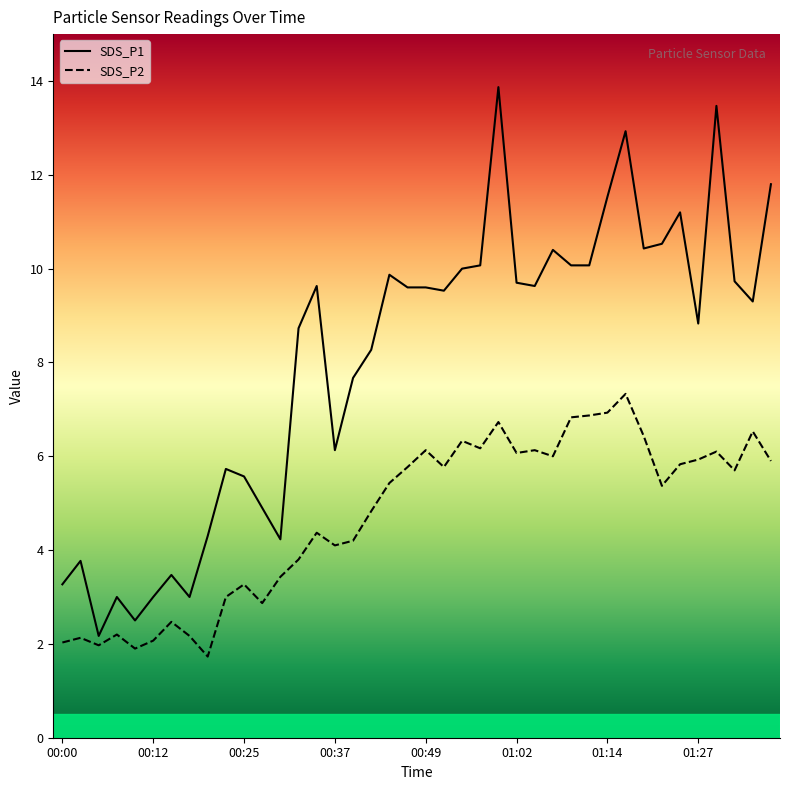

List the series in order of their overall mean, highest first.

SDS_P1, SDS_P2